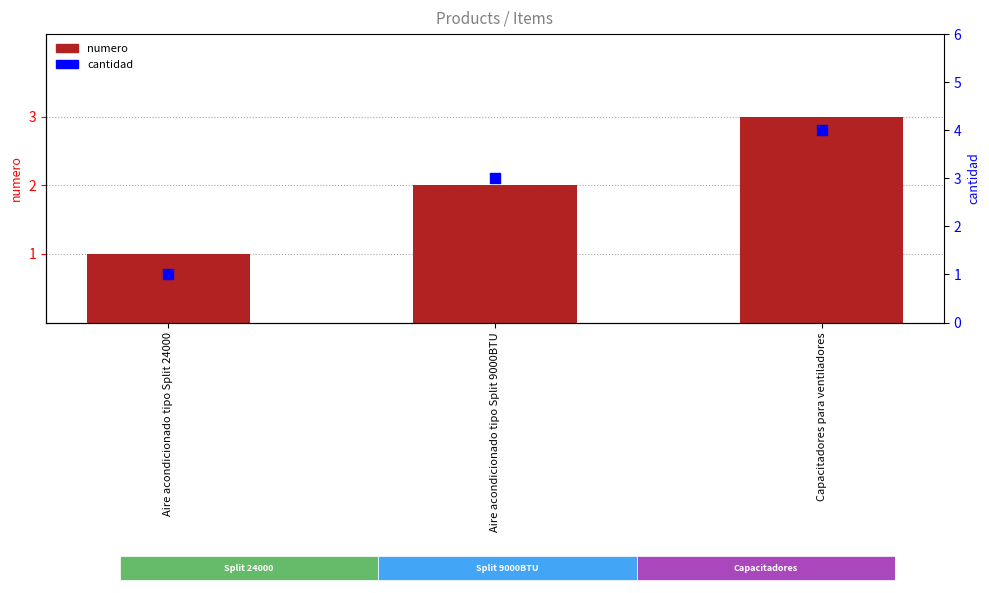

Which series has the largest total across all categories?

cantidad